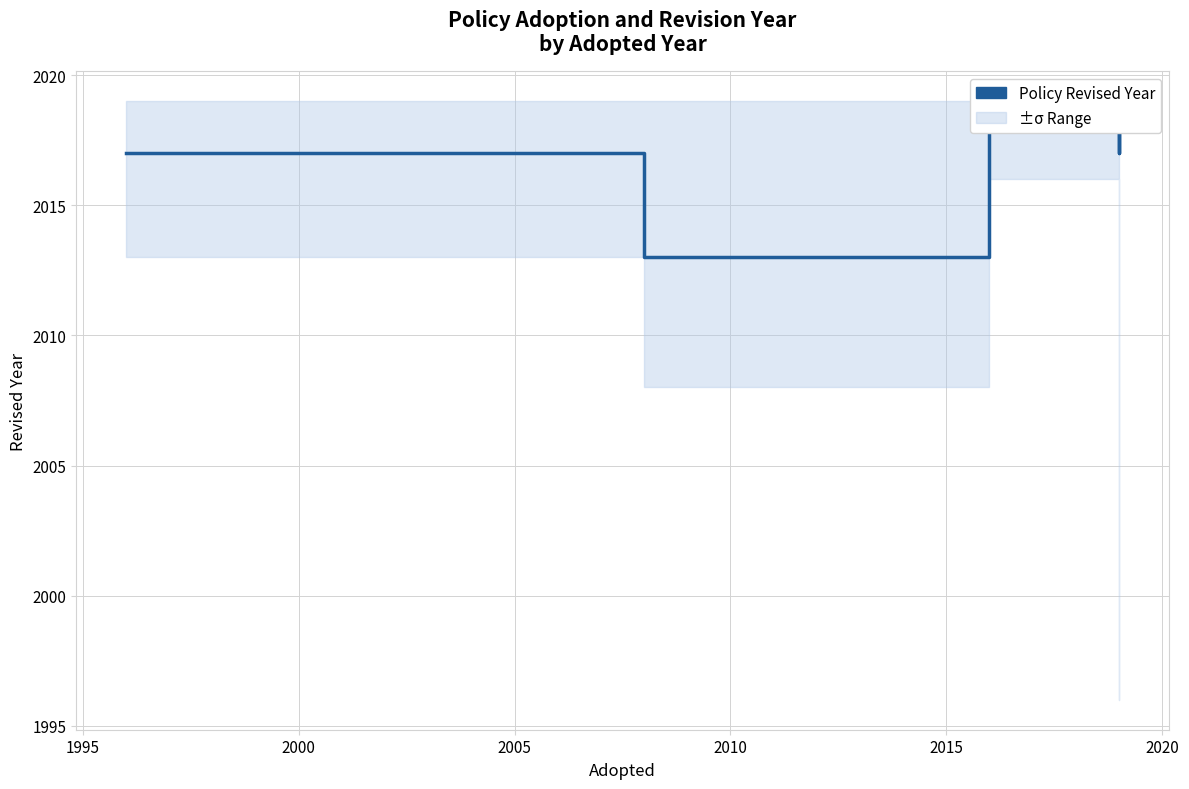

Between 2005 and 2000, which is larger?

2000